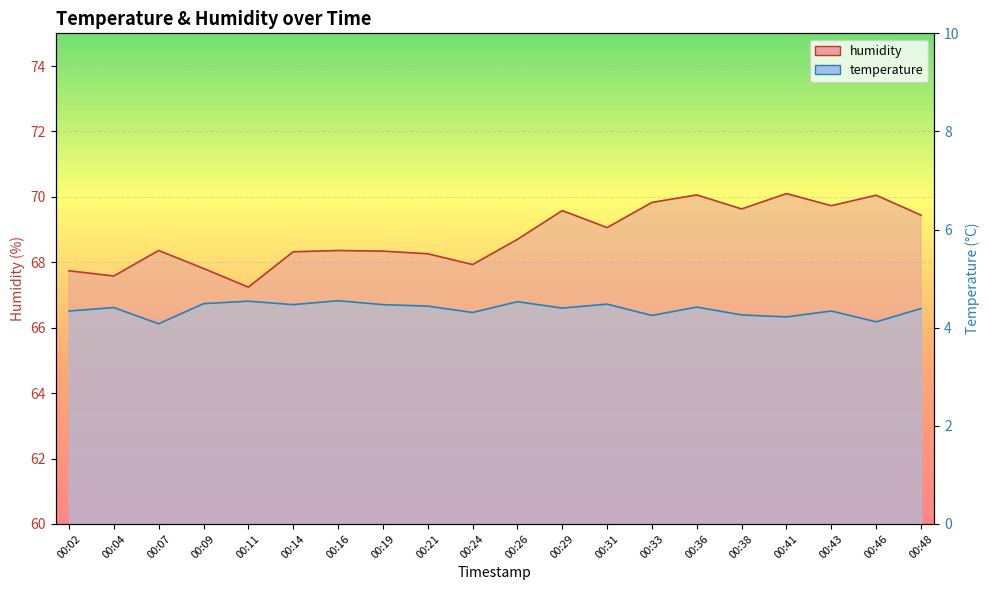

Is it true that temperature equals 4.4 at 00:48?

True